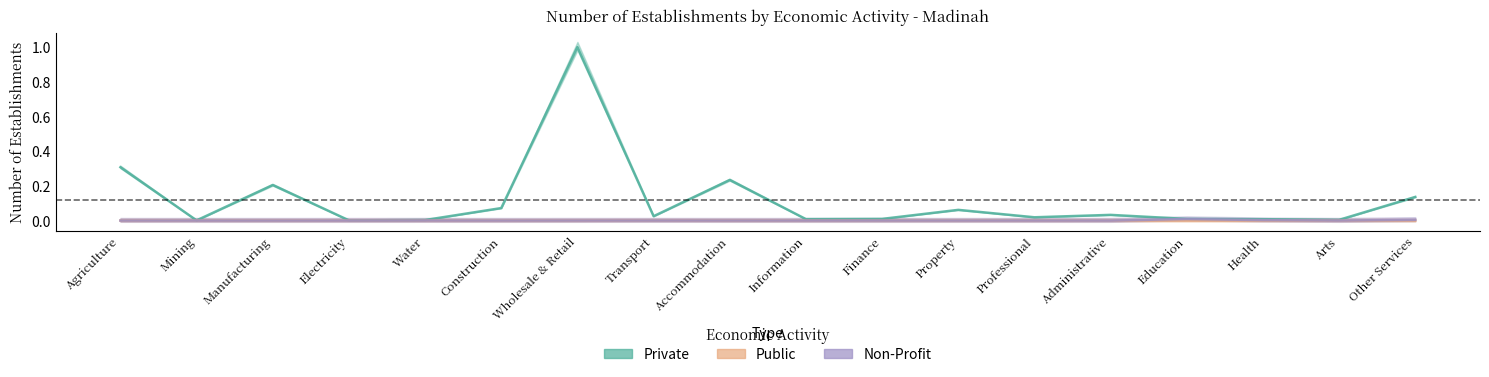

True or false: Private and Public intersect in this chart.

False